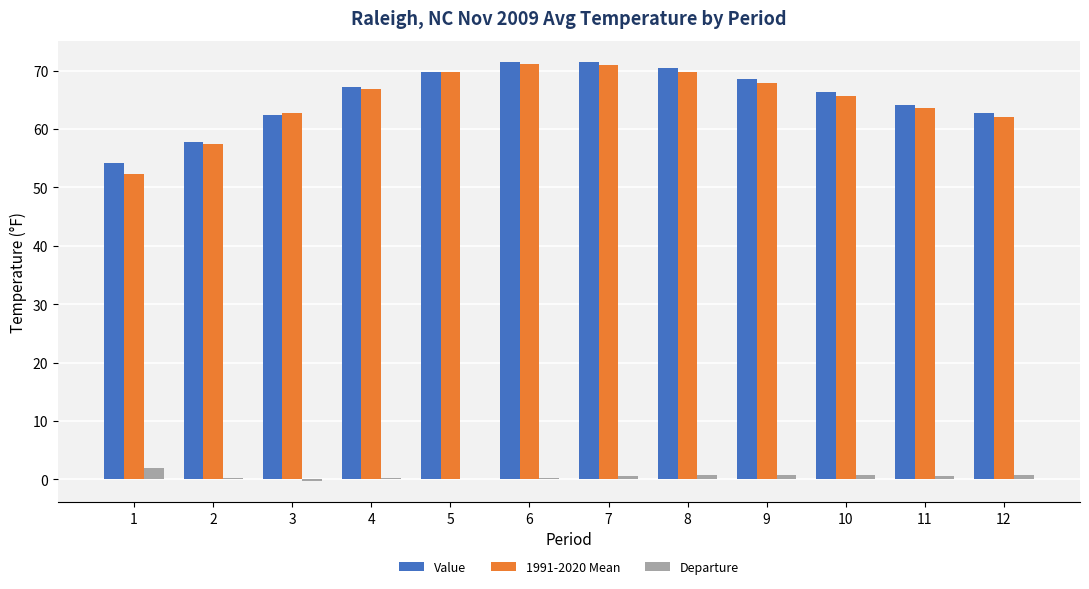

Where does the 1991-2020 Mean series first go above 66?

4